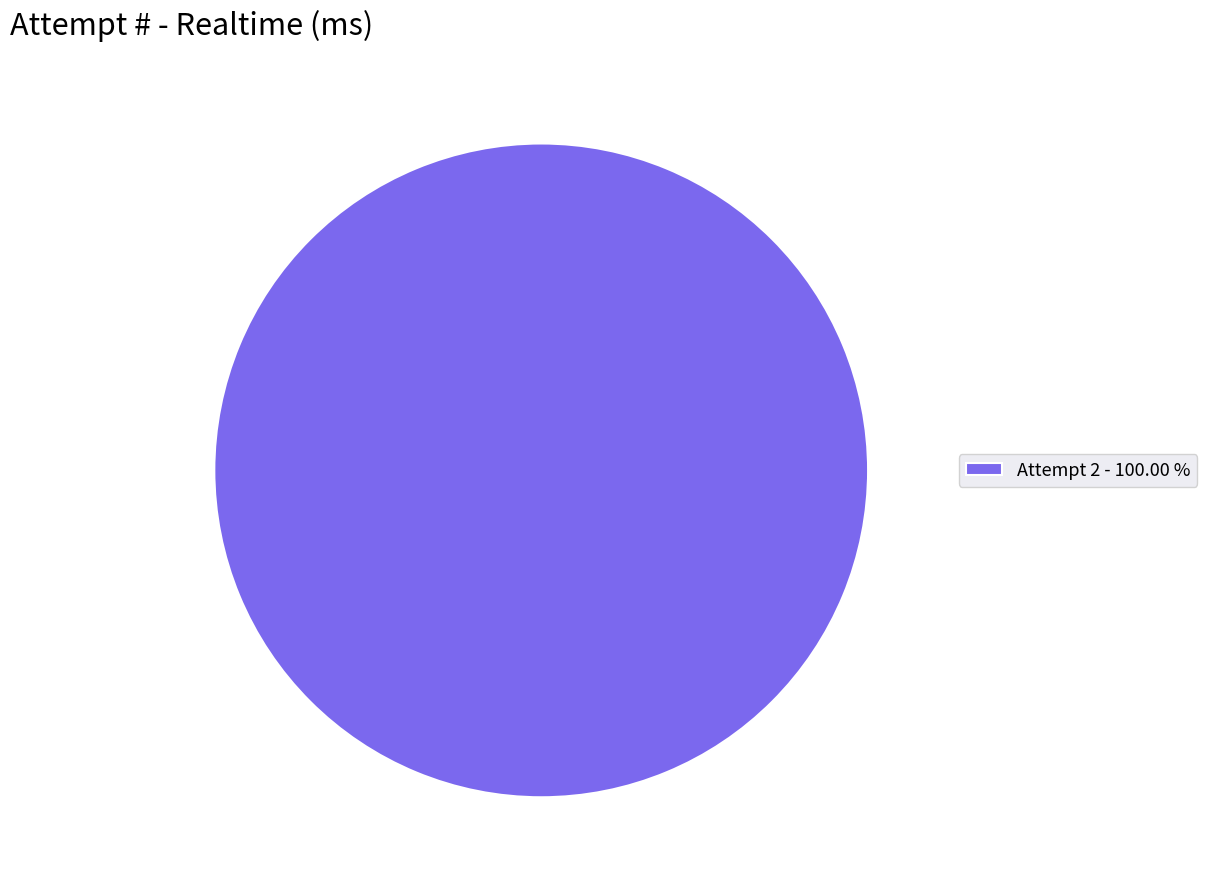

How many segments does this pie chart have?

1